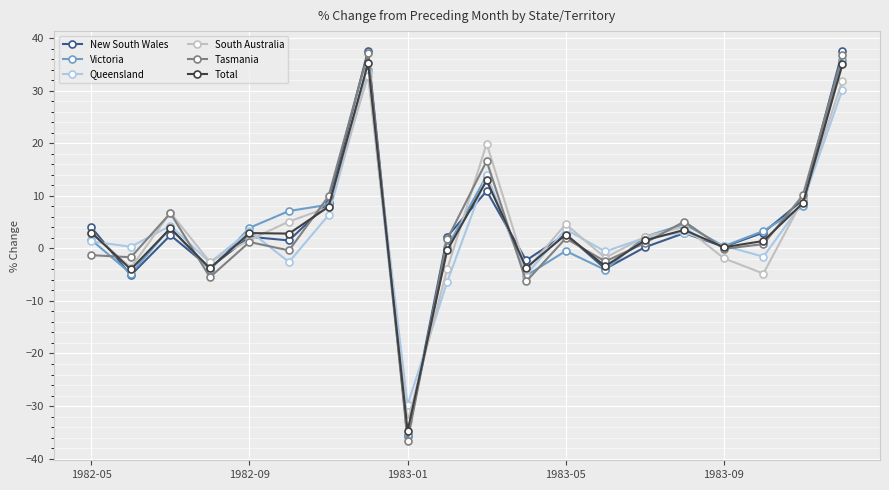

True or false: New South Wales and Queensland cross at least once.

True